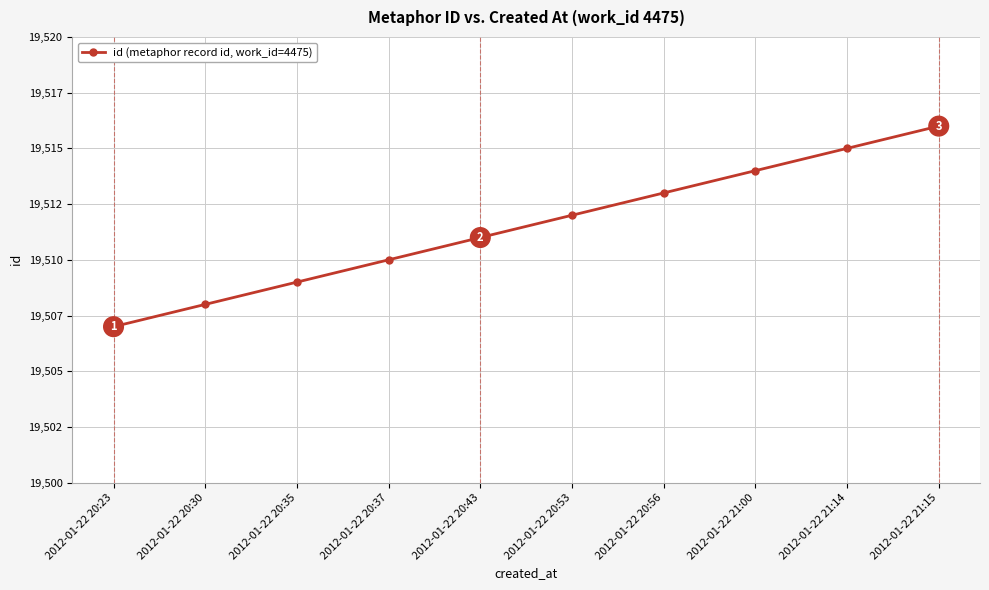

Which has a higher value, 2012-01-22 20:53 or 2012-01-22 21:00?

2012-01-22 21:00